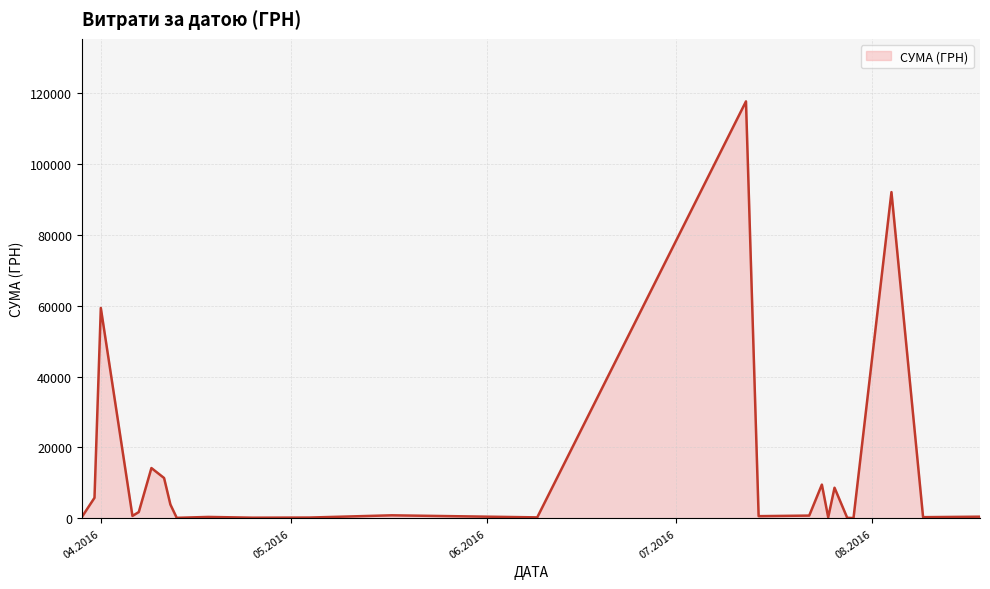

How many lines are shown in the chart?

1